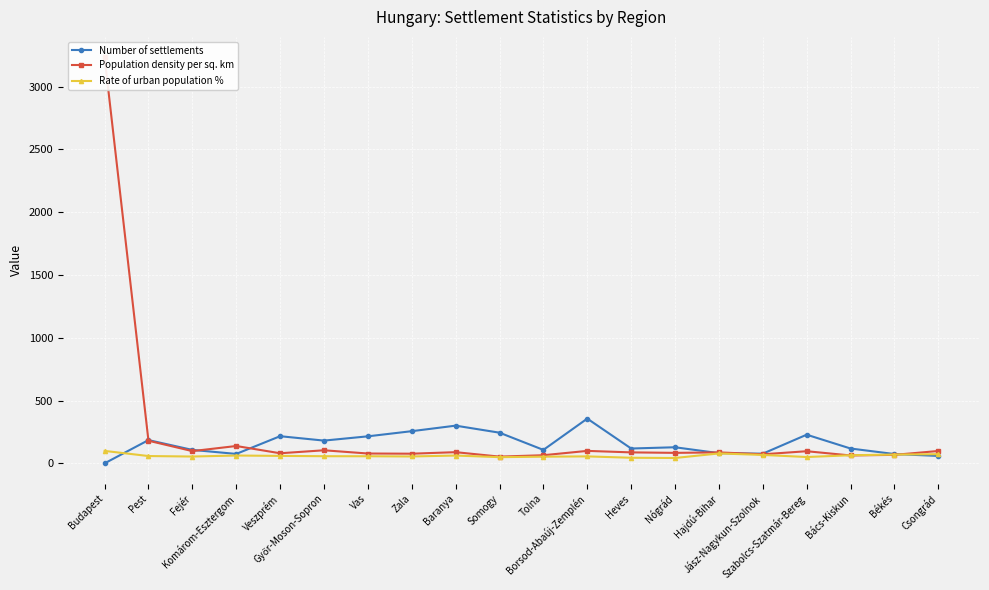

List the series in order of their overall mean, lowest first.

Rate of urban population %, Number of settlements, Population density per sq. km